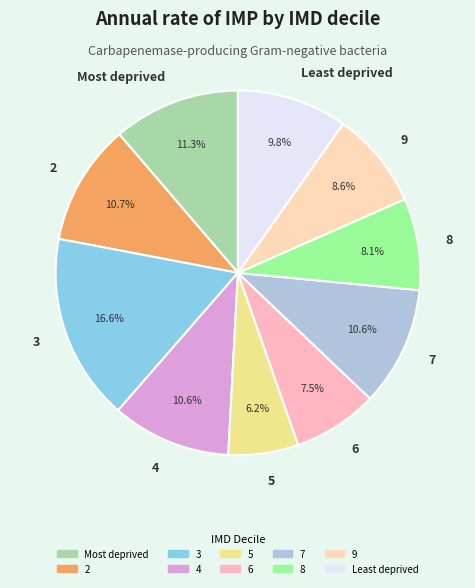

Which slice is the smallest?

5